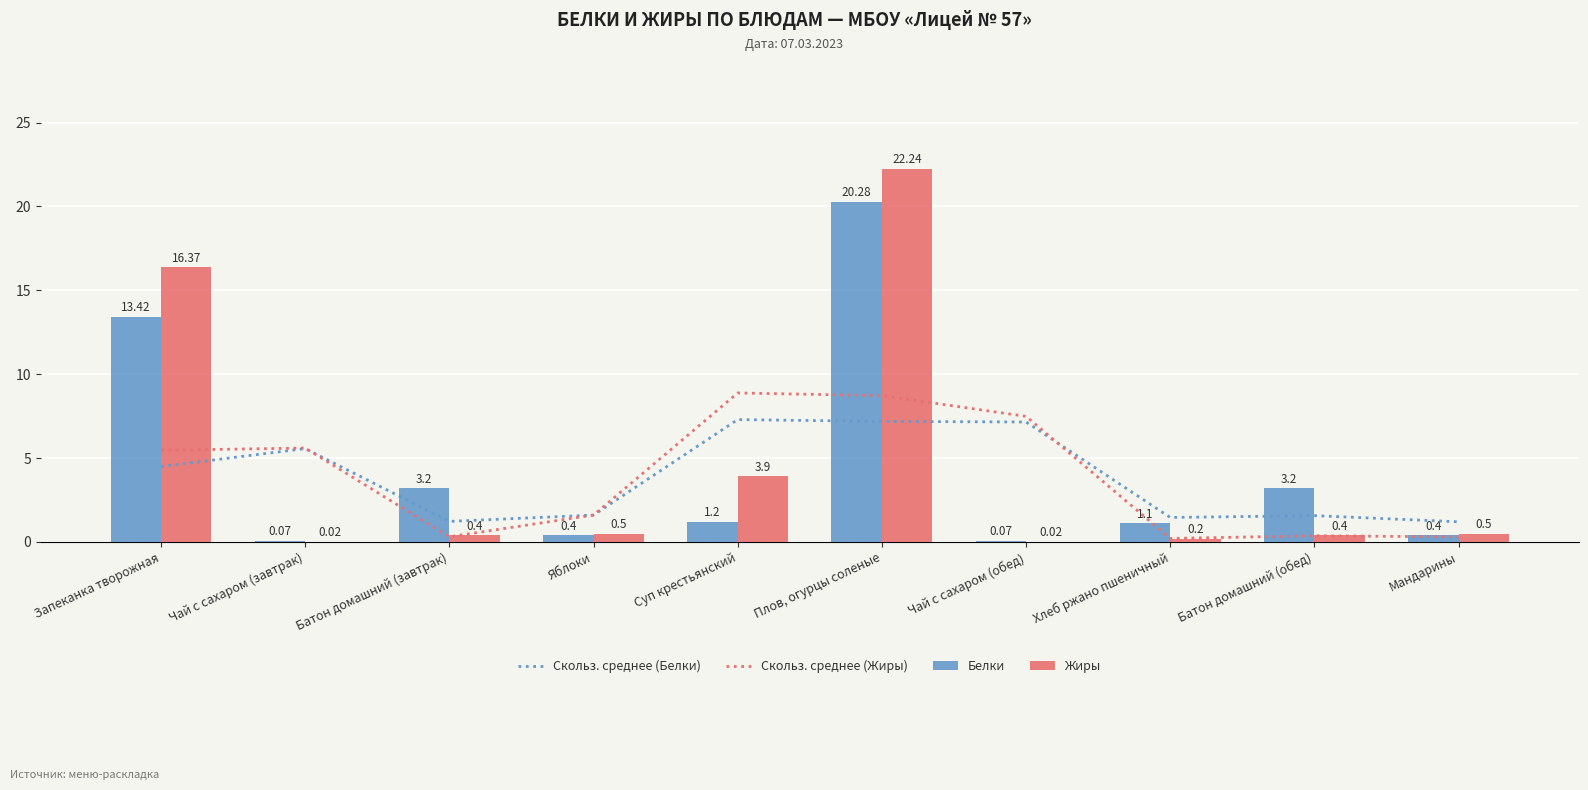

Rank the categories by Скольз. среднее (Жиры) value from lowest to highest.

Хлеб ржано пшеничный, Мандарины, Батон домашний (завтрак), Батон домашний (обед), Яблоки, Запеканка творожная, Чай с сахаром (завтрак), Чай с сахаром (обед), Плов, огурцы соленые, Суп крестьянский